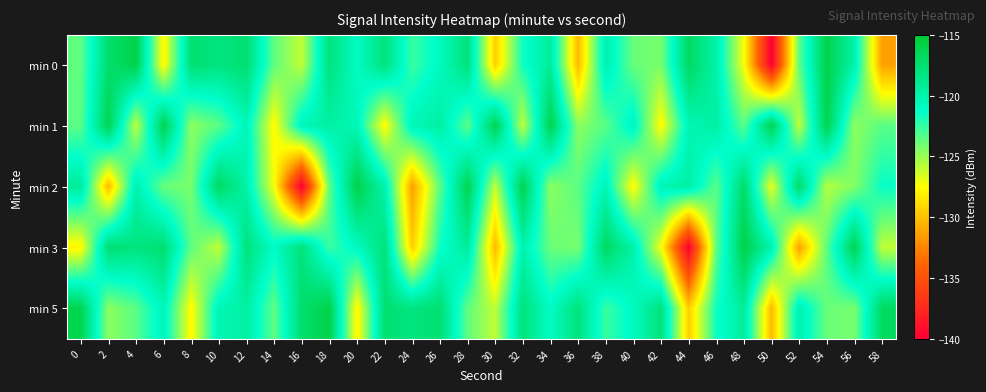

At which category does the chart reach its minimum across all series?

50